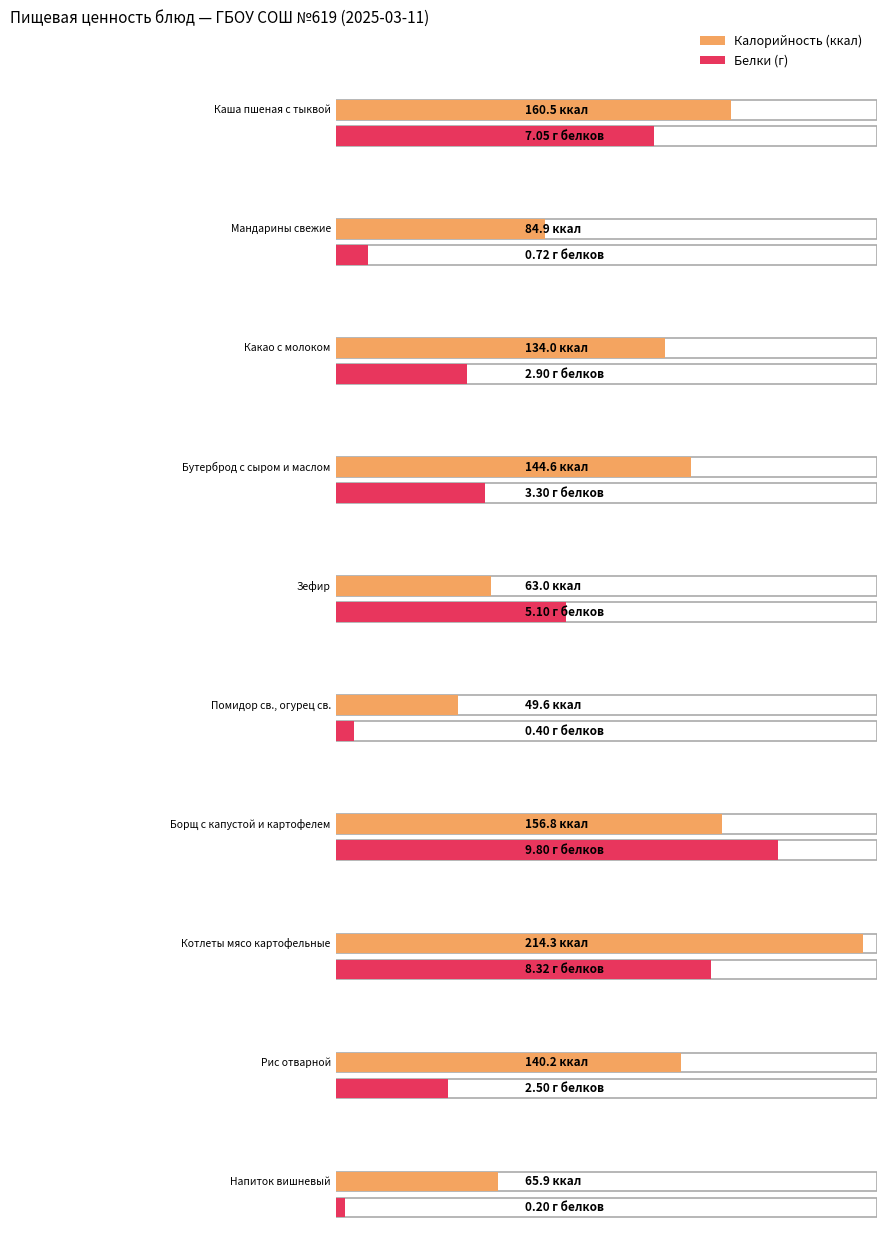

The value of Белки at Мандарины свежие is 0.5. True or false?

False